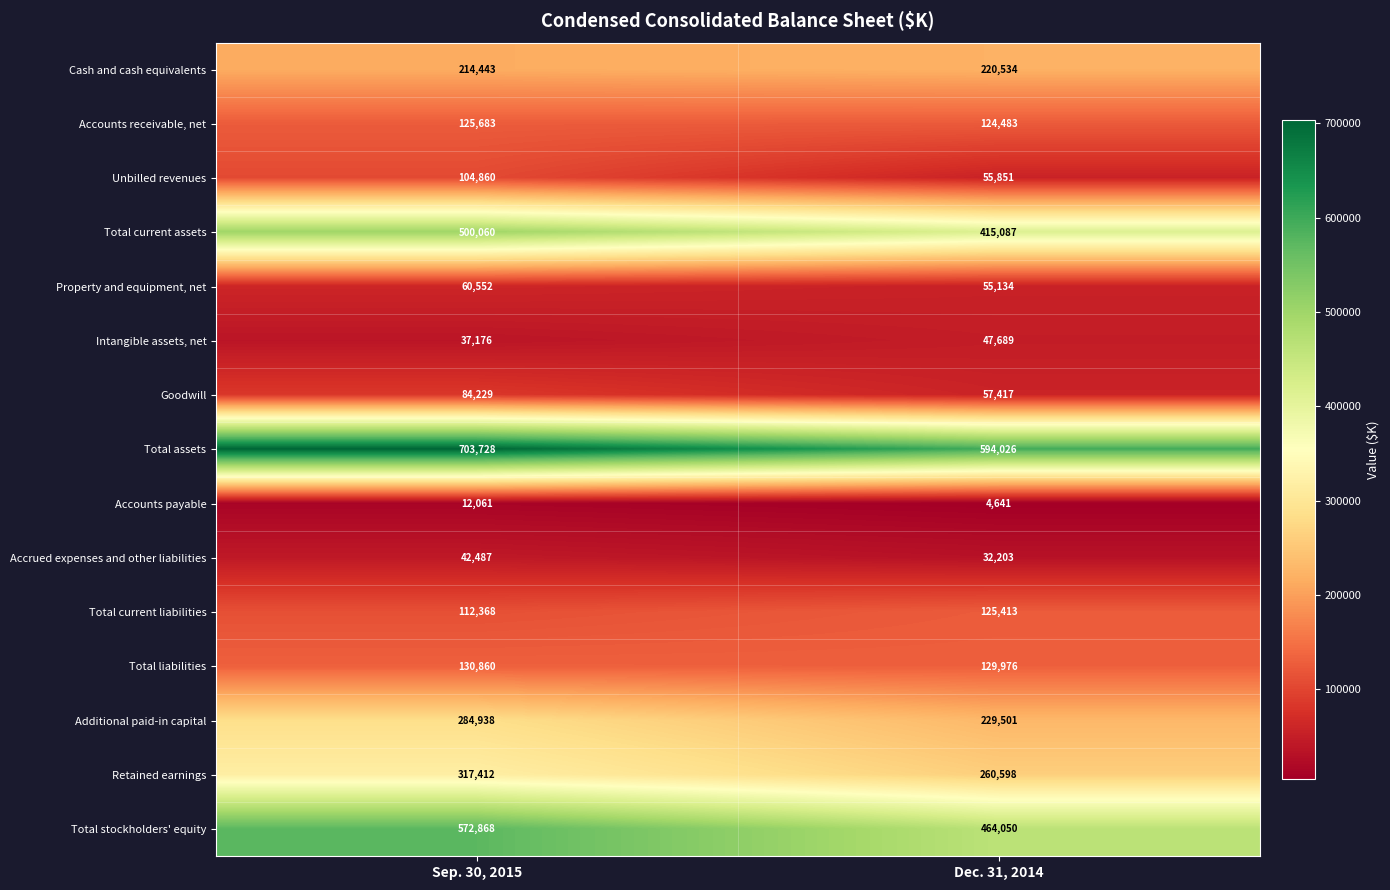

Which series has the largest total across all categories?

Total assets